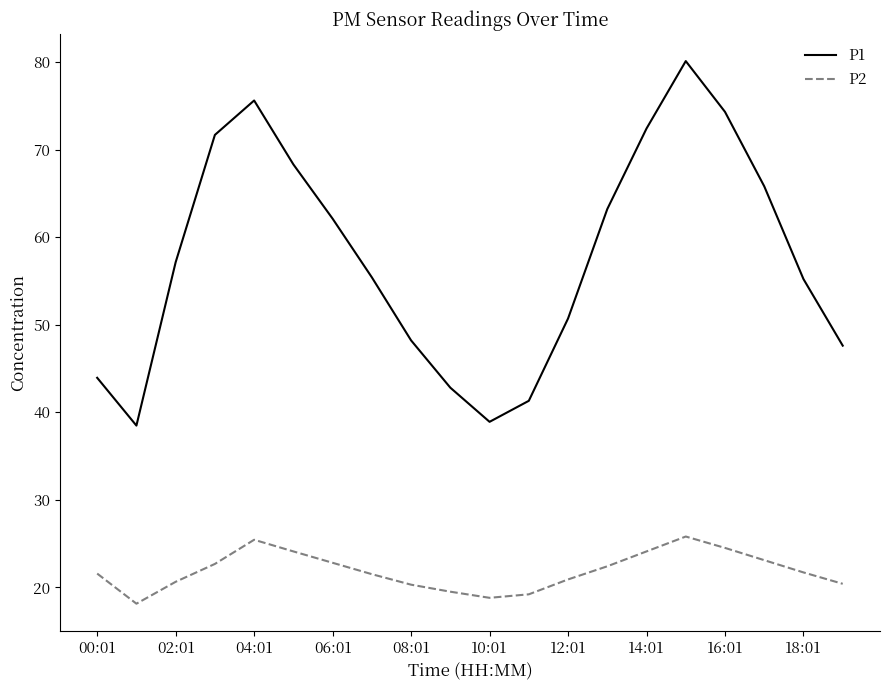

What is the difference between the maximum and second lowest values in the P1 series?

41.2